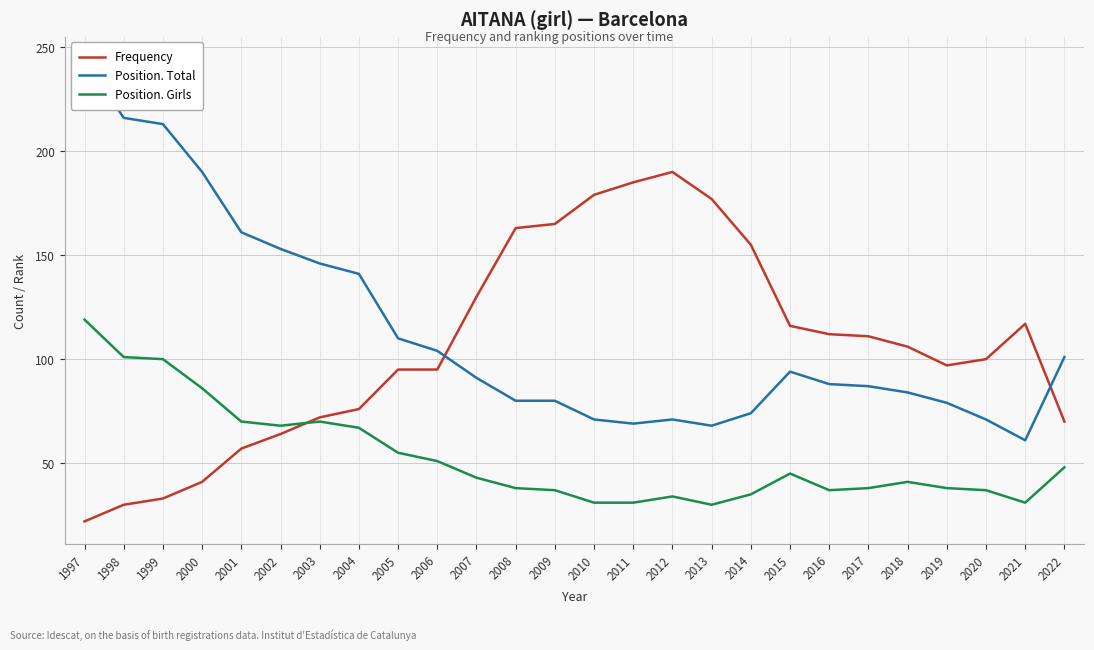

Which series has the largest range (max minus min)?

Position. Total